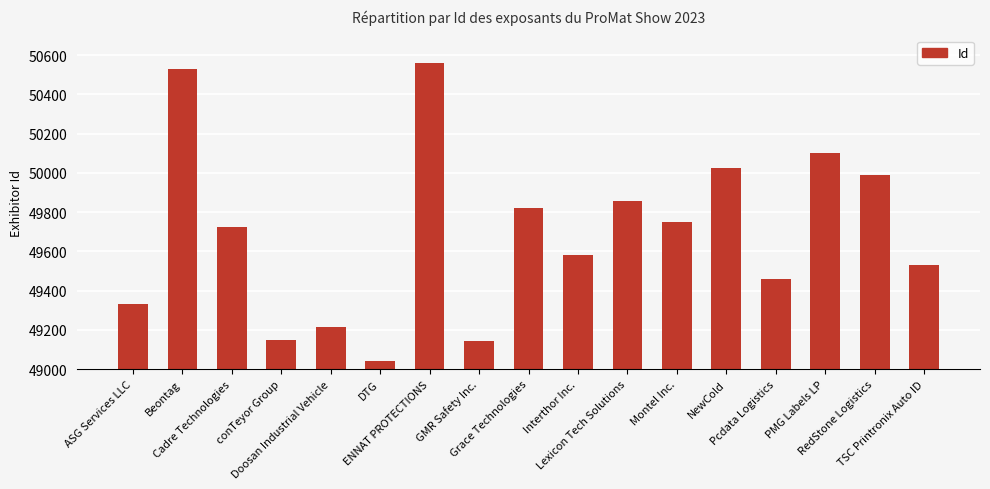

How many distinct data groups are displayed?

1